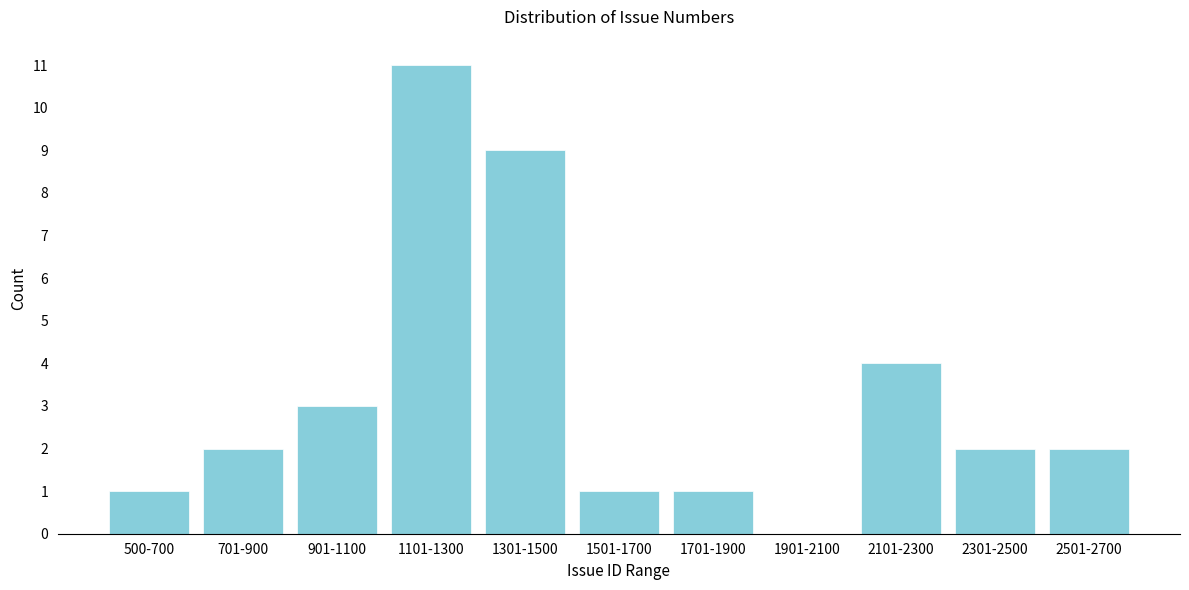

Reading left to right, list all the values displayed in this chart.

500-700=1	701-900=2	901-1100=3	1101-1300=11	1301-1500=9	1501-1700=1	1701-1900=1	1901-2100=0	2101-2300=4	2301-2500=2	2501-2700=2